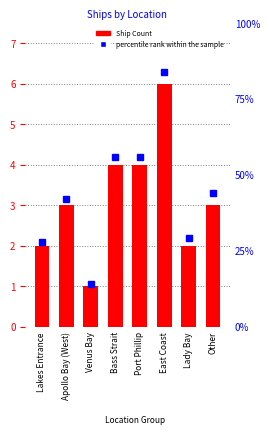

What is the maximum value shown in the chart?

6